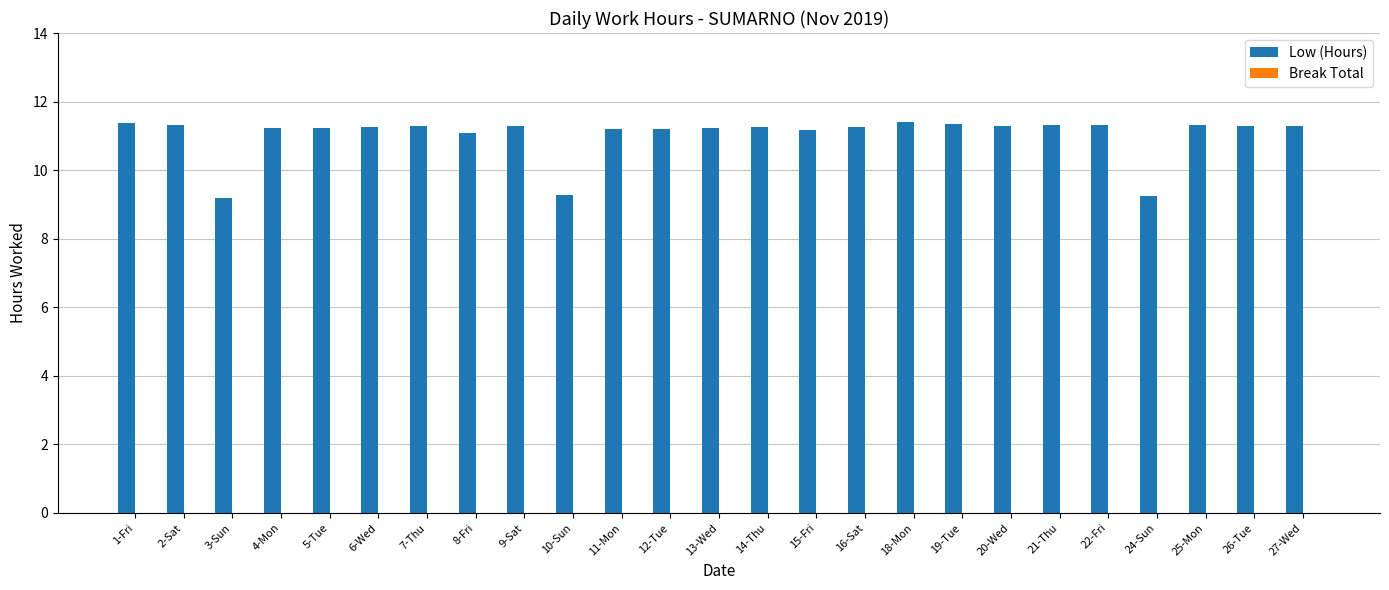

Is it true that the value at 26-Tue is 11.3?

True